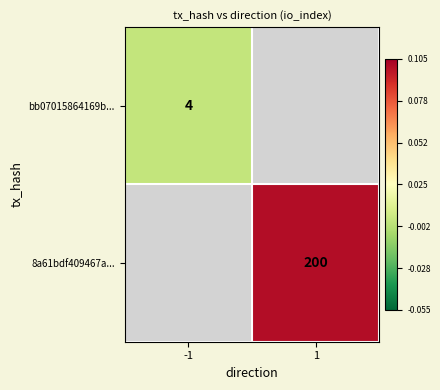

The 8a61bdf409467a... series shows 200 at 1. True or false?

True